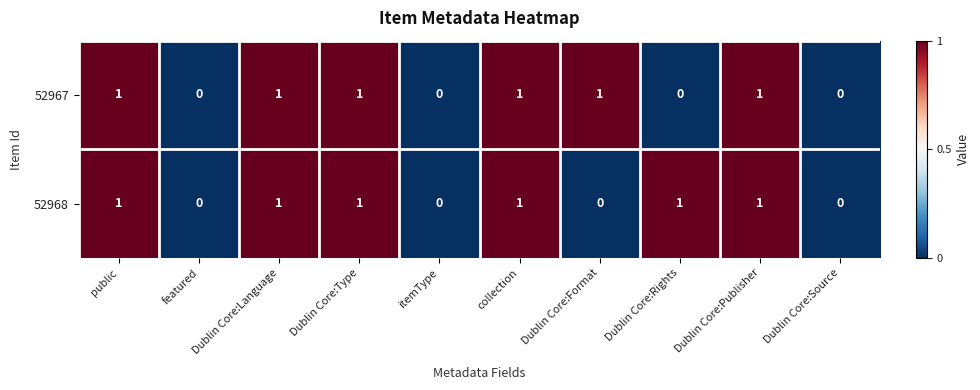

Is the value of 52967 at public greater than the value of 52968 at featured?

Yes